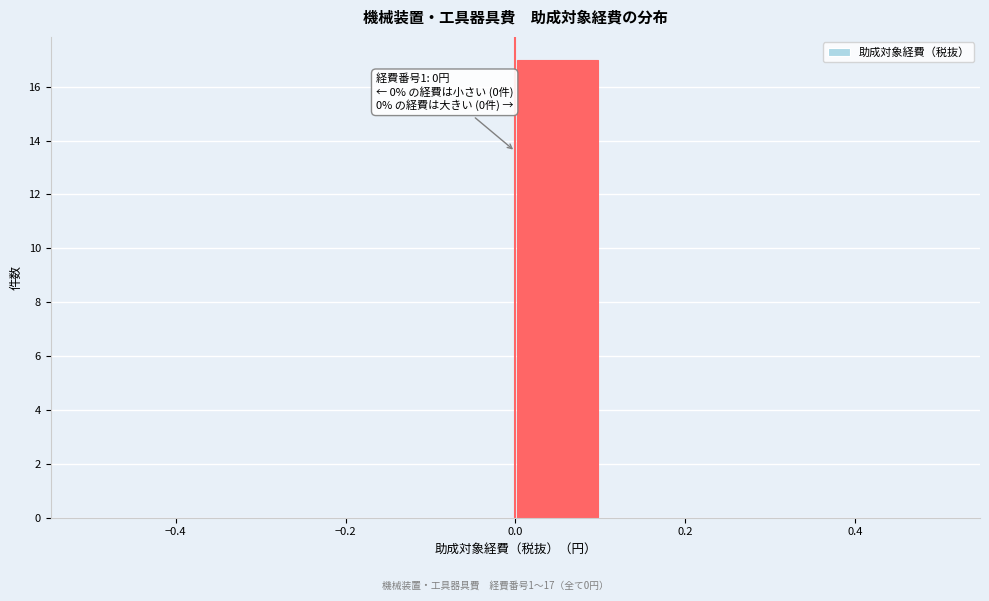

Which range on the x-axis has the tallest bar?

0.0 to 0.1